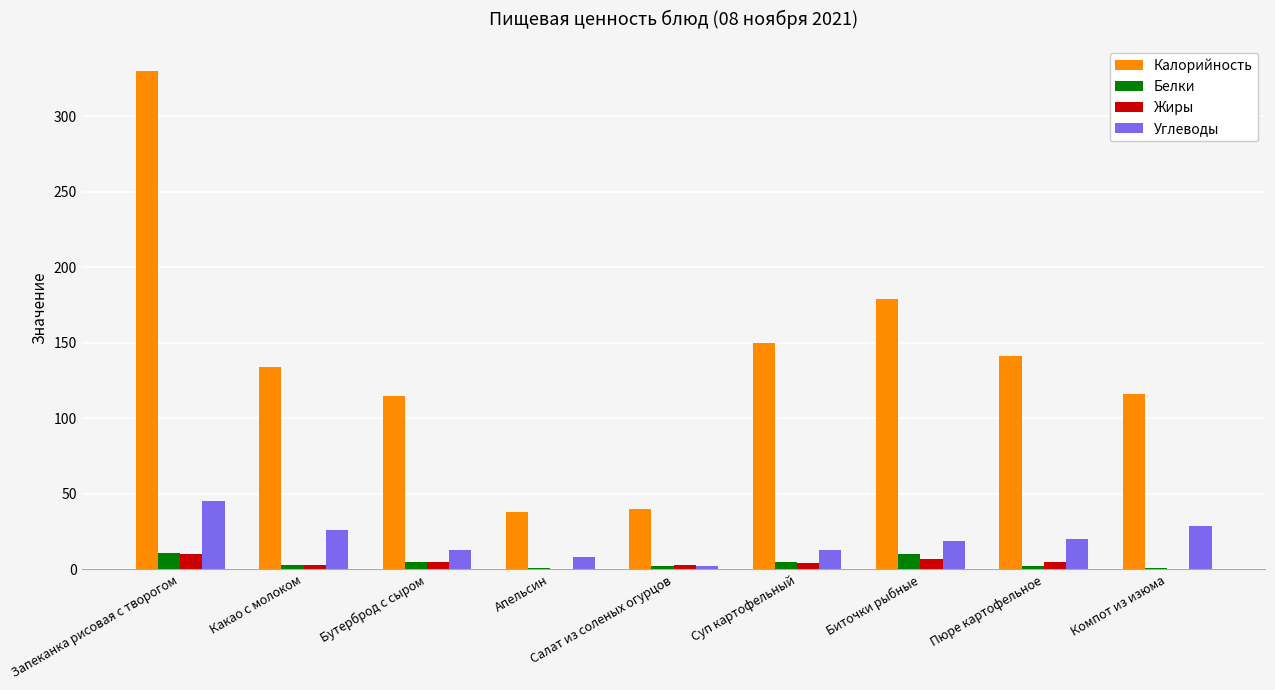

At which label does Калорийность first exceed 134?

Запеканка рисовая с творогом